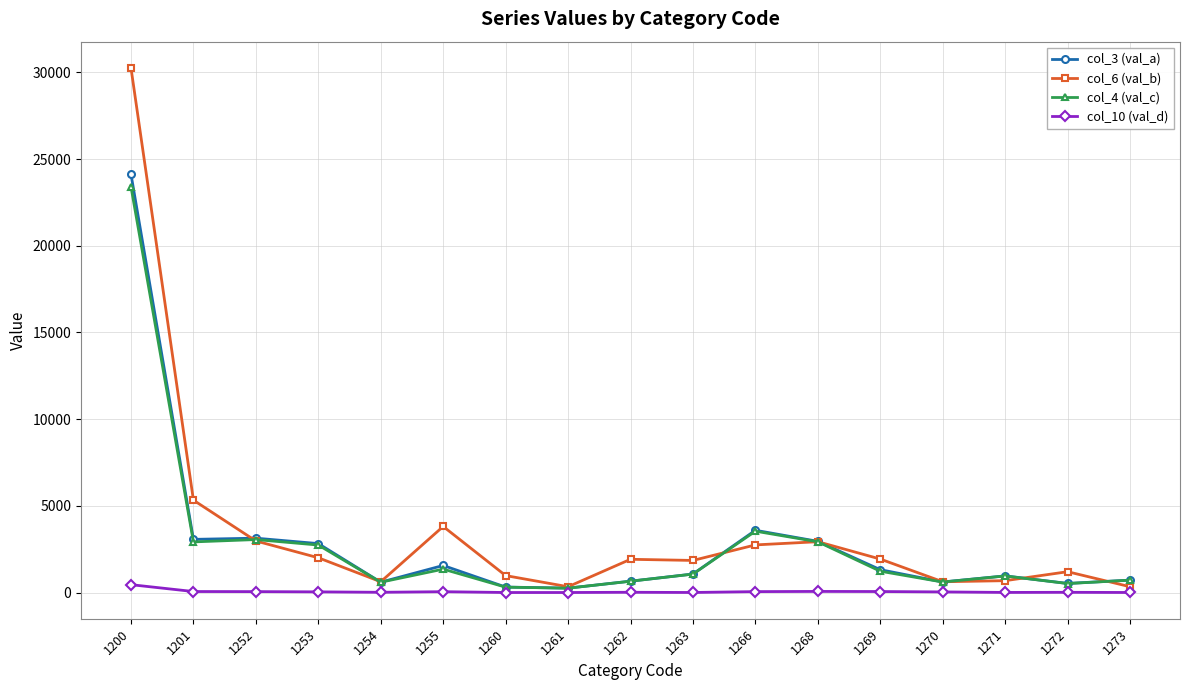

Which series ends up on top after the final intersection of col_3 (val_a) and col_6 (val_b)?

col_3 (val_a)